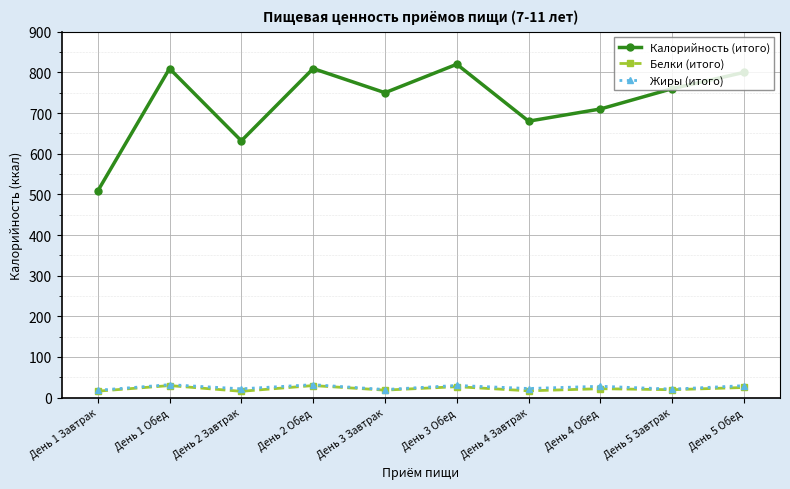

What is the label of the 5th point from the right?

День 3 Обед